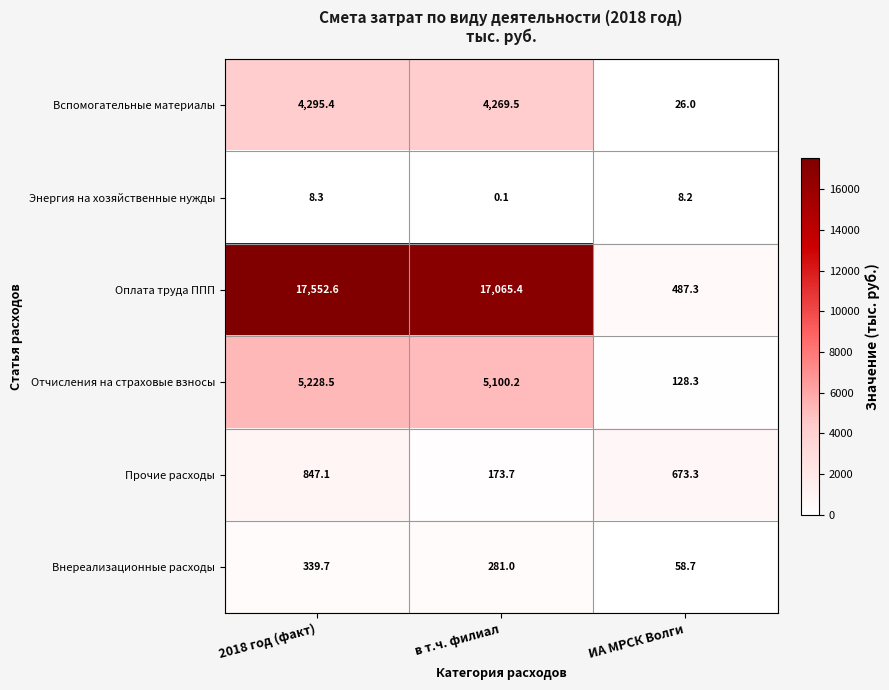

List the series in order of their peak value, lowest first.

Энергия на хозяйственные нужды, Внереализационные расходы, Прочие расходы, Вспомогательные материалы, Отчисления на страховые взносы, Оплата труда ППП